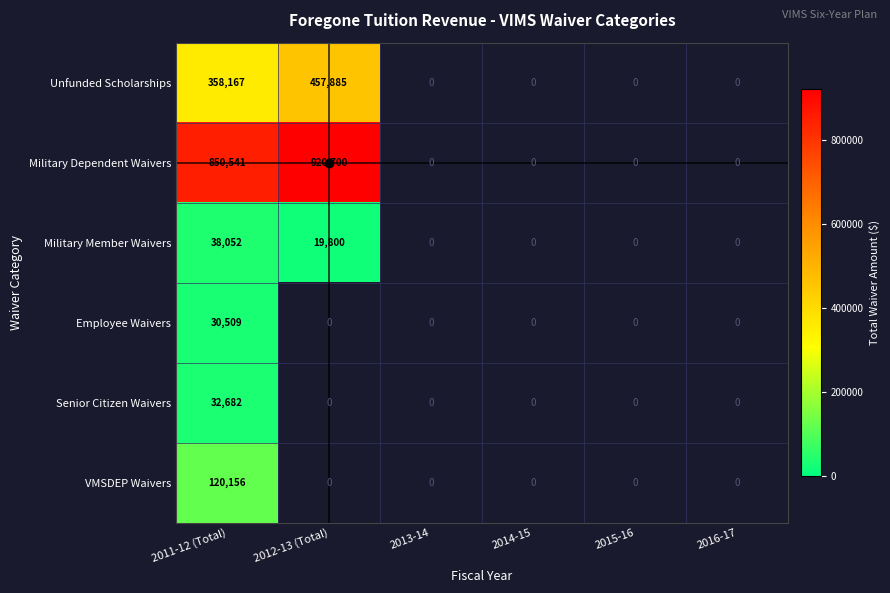

Where is Military Dependent Waivers nearest to the value 885620?

2011-12 (Total)